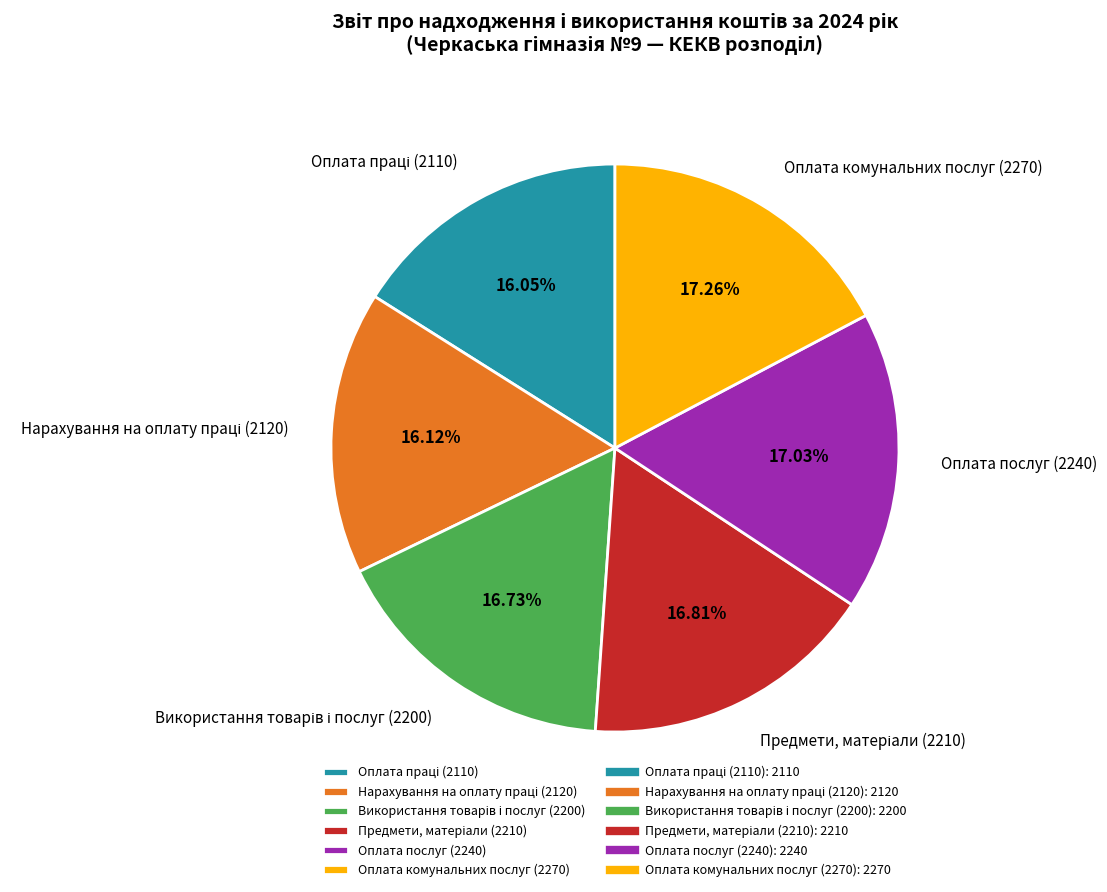

Does any single category account for the majority?

No